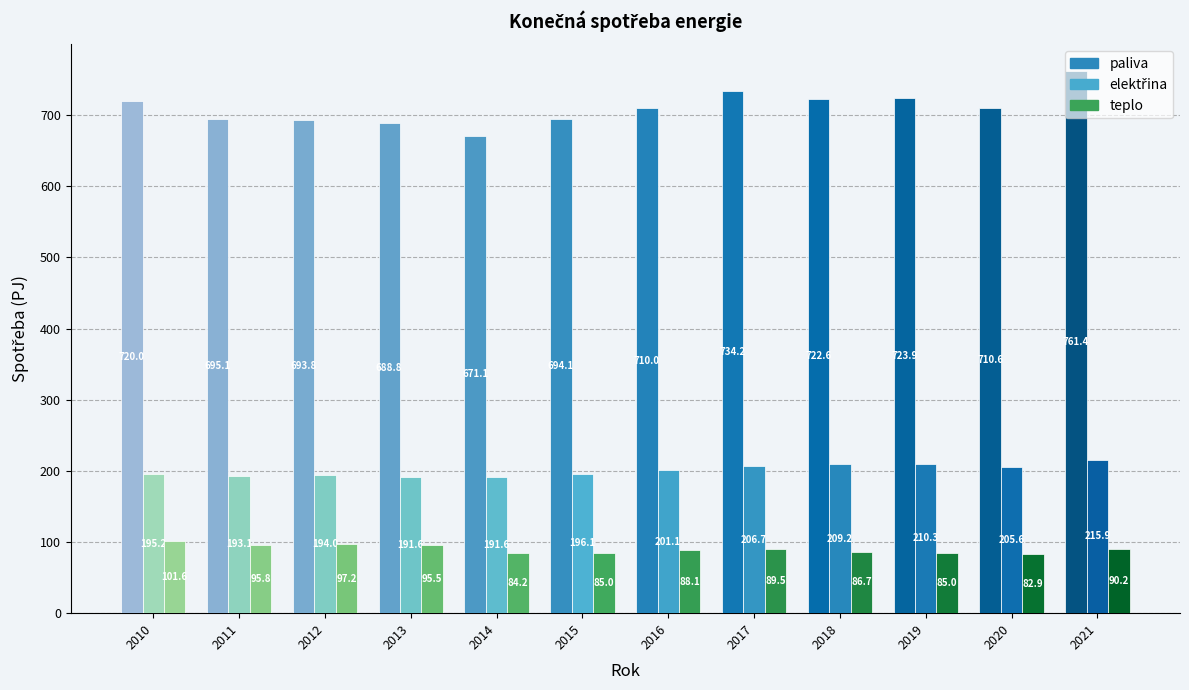

Rank the series by their maximum value, from lowest to highest.

teplo, elektřina, paliva